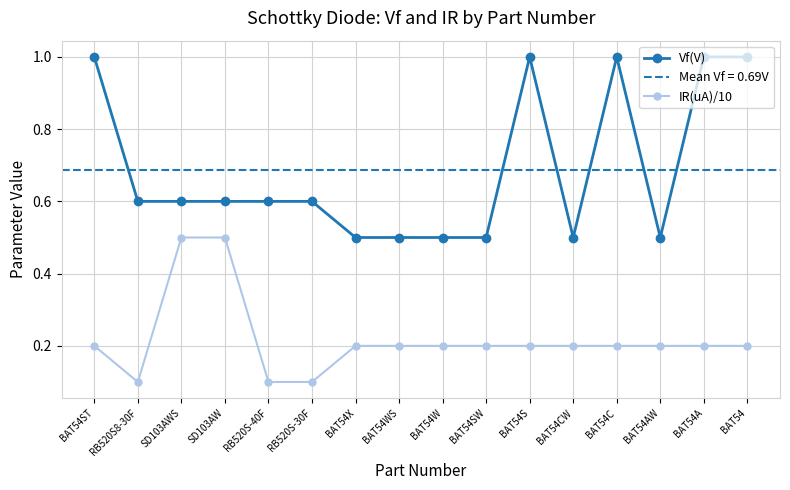

True or false: Vf(V) and IR(uA)/10 cross at least once.

False